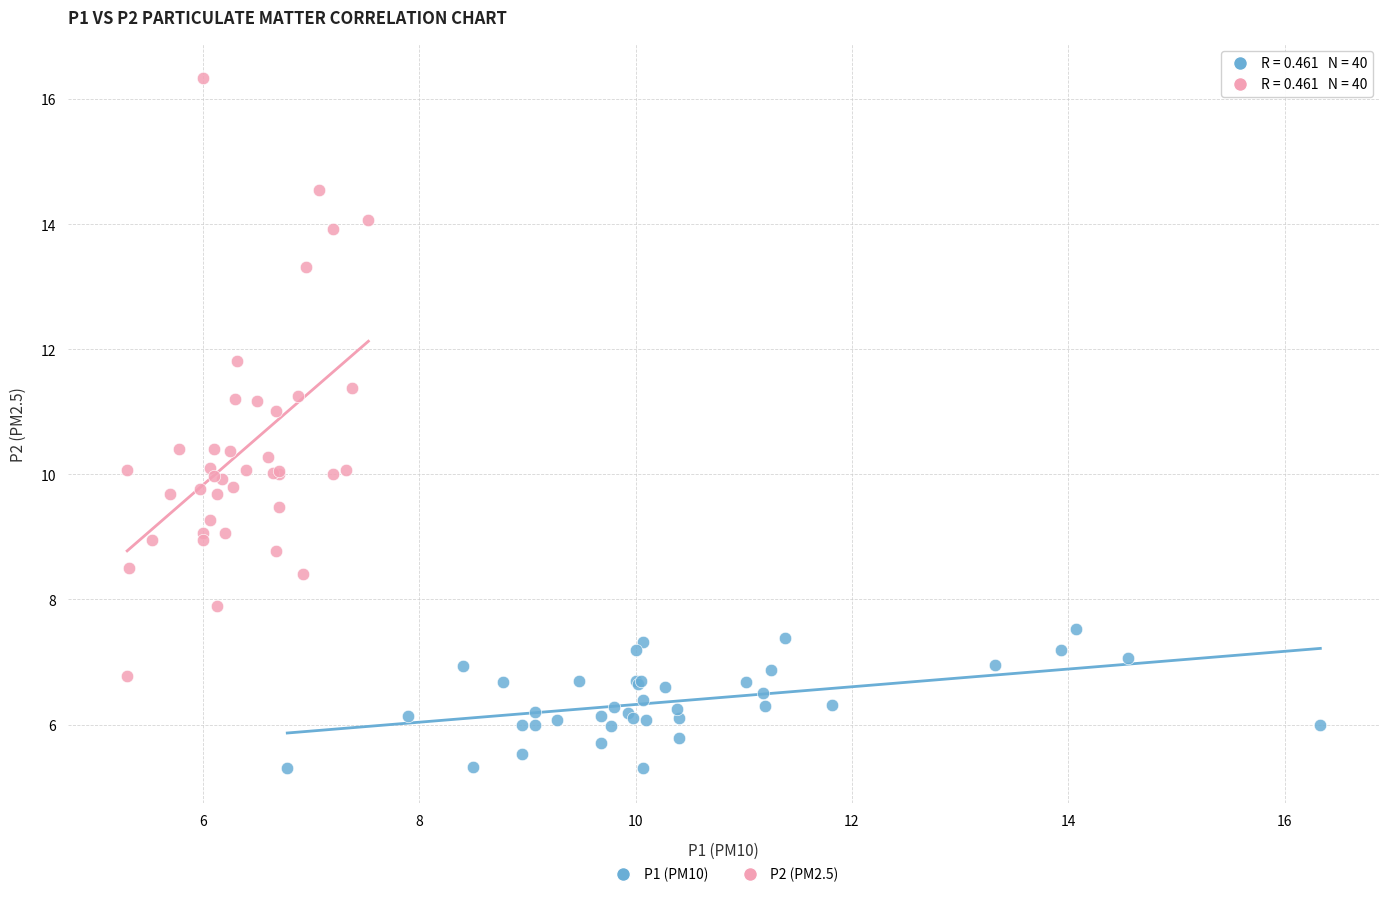

Which series reaches the maximum Y coordinate?

P2 (PM2.5)